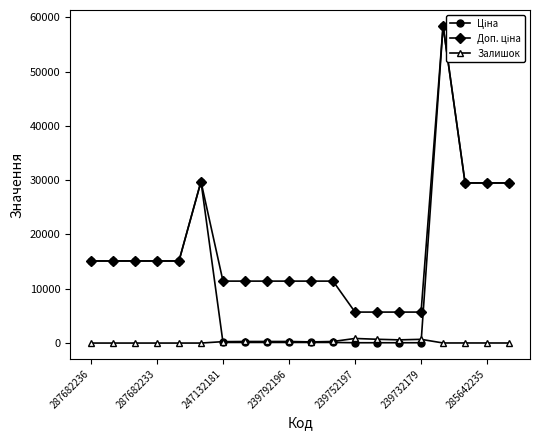

True or false: Залишок has a value of 588.0 at 14.

True